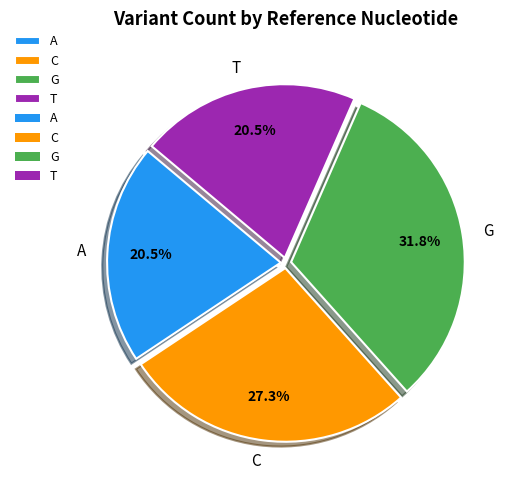

What percentage is NOT represented by T?

79.5%